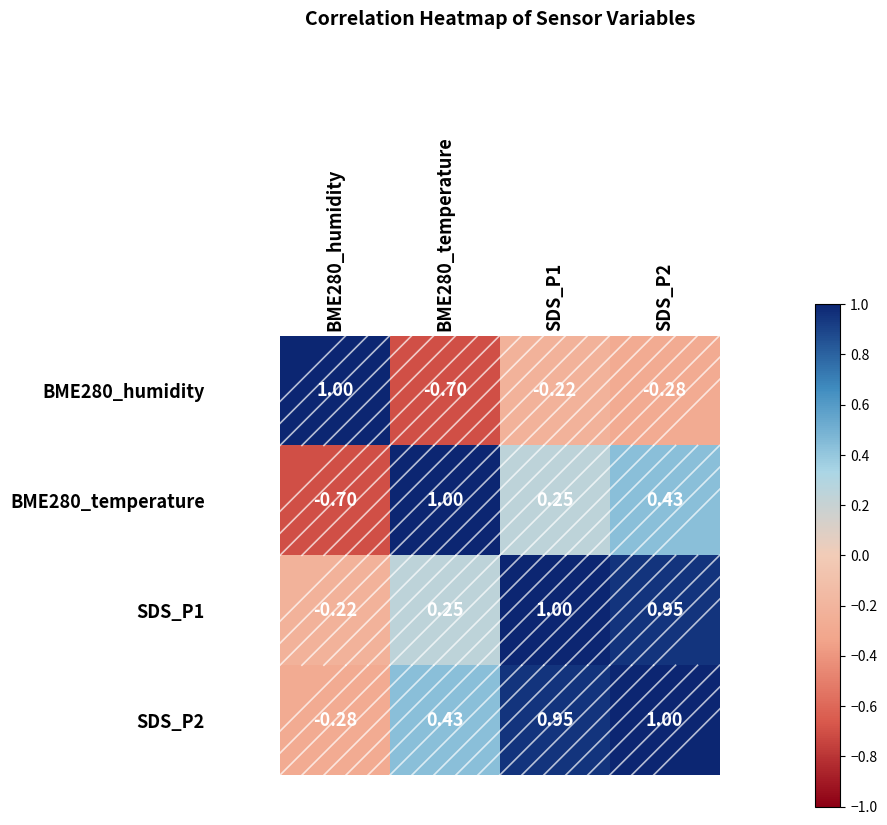

At which category is the sum across all series the highest?

SDS_P2